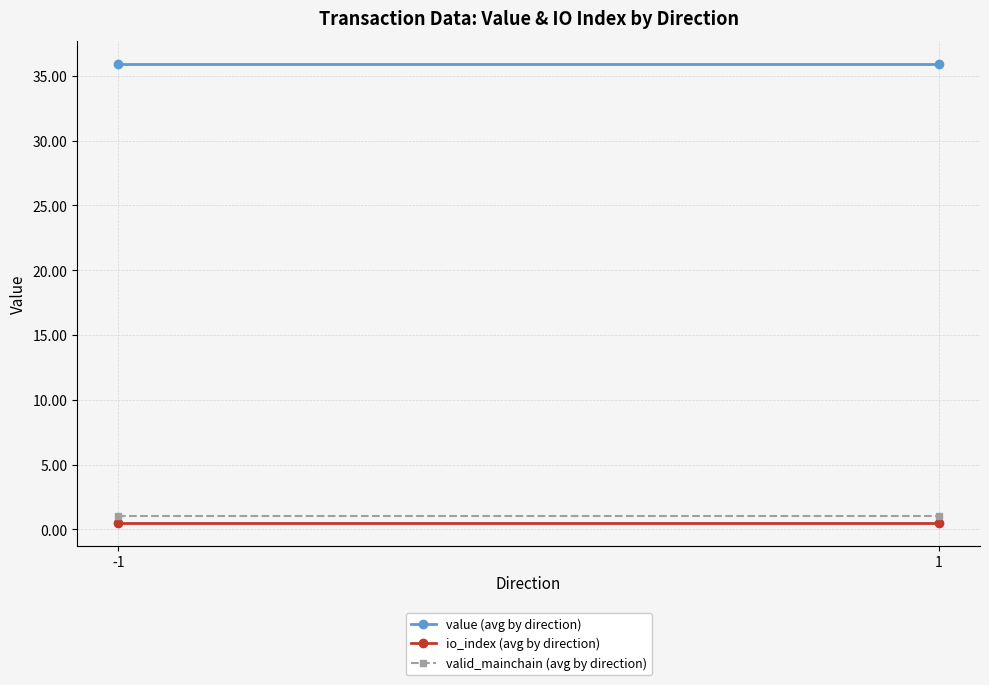

What is the difference between the highest and lowest values at -1?

35.4